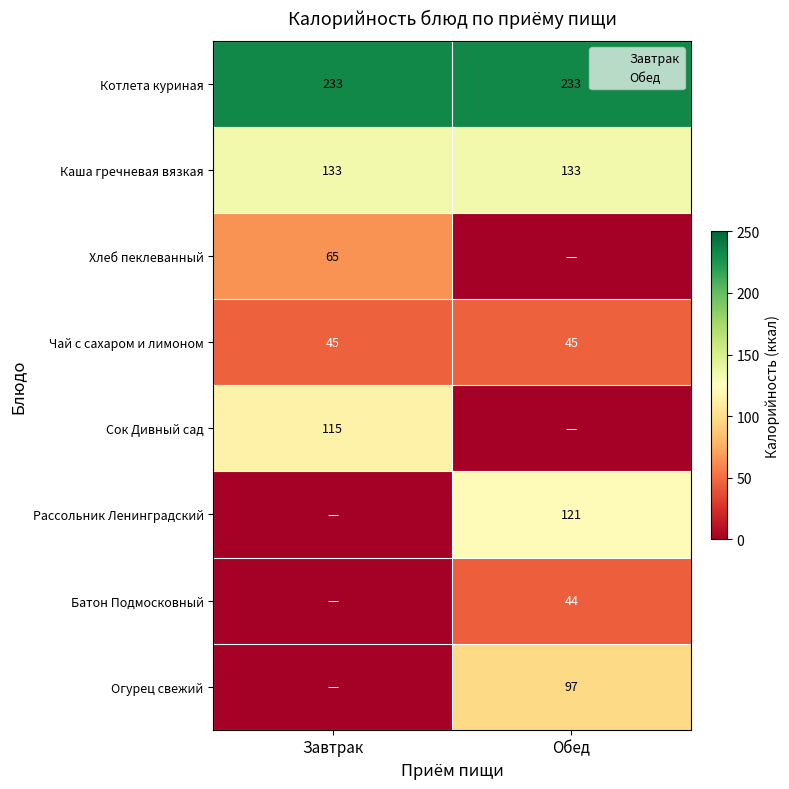

What is the spread (max minus min) of values at Обед?

233.0